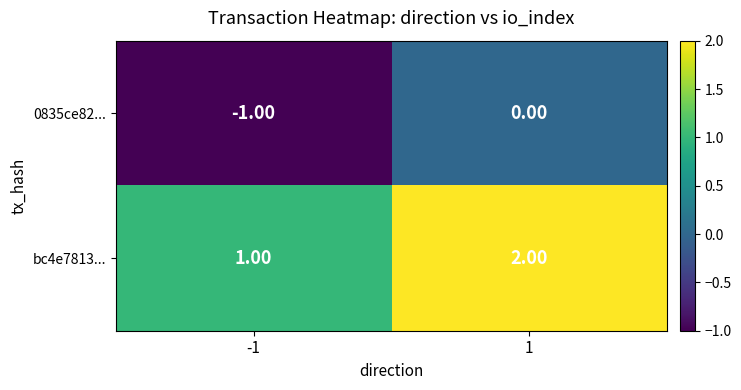

Rank the series at -1 from highest to lowest value.

bc4e7813..., 0835ce82...